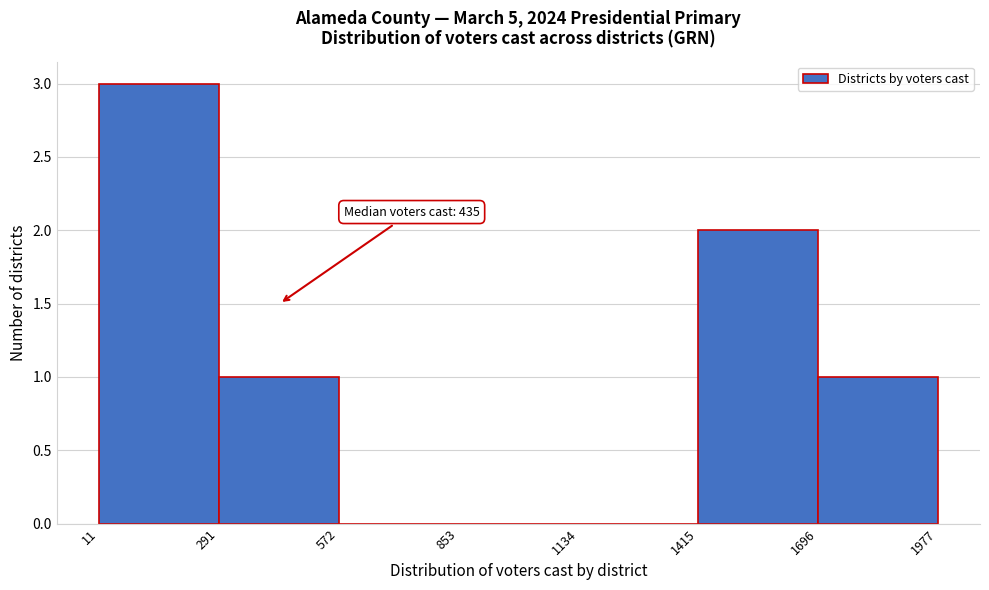

Over which range of the x-axis is the bar tallest?

11 to 291